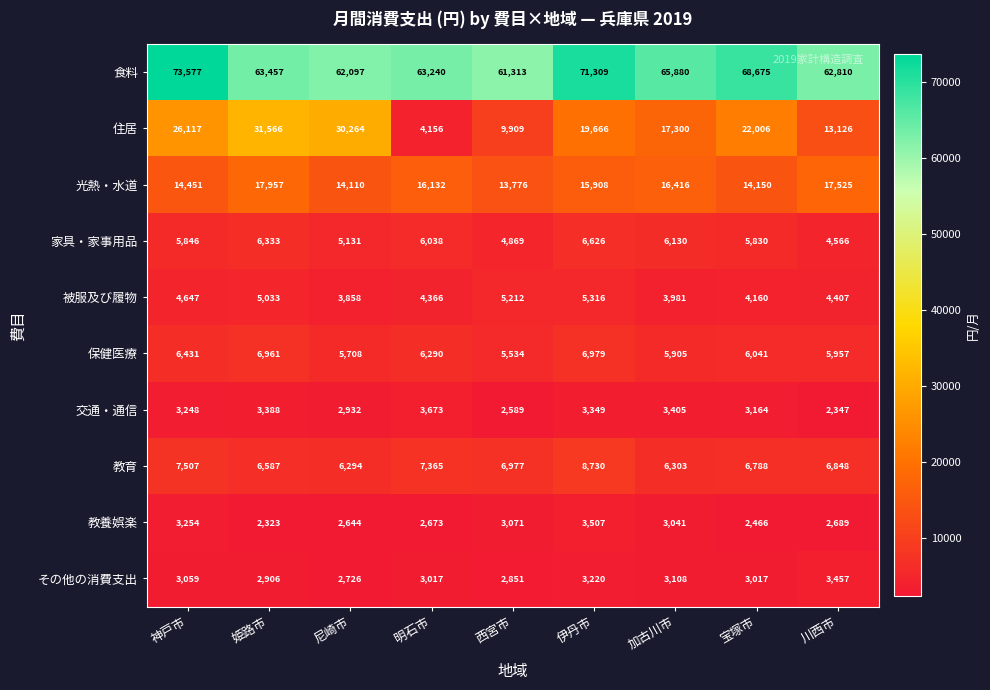

What is the average value of the その他の消費支出 series?

3040